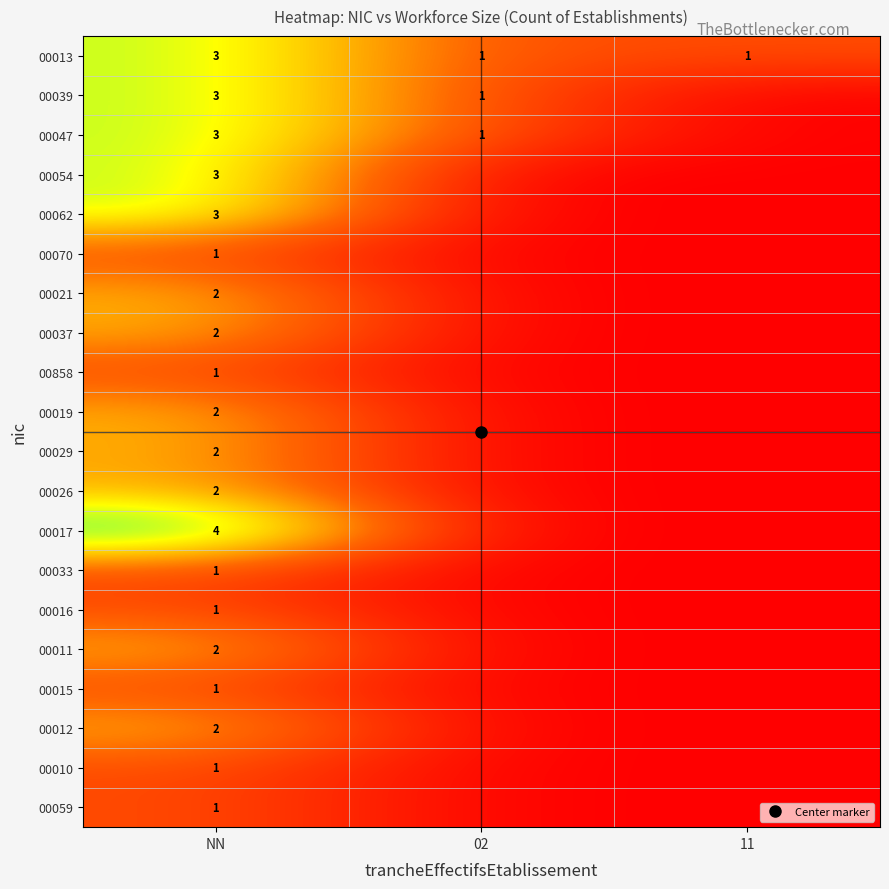

What is the total value across all series at 11?

1